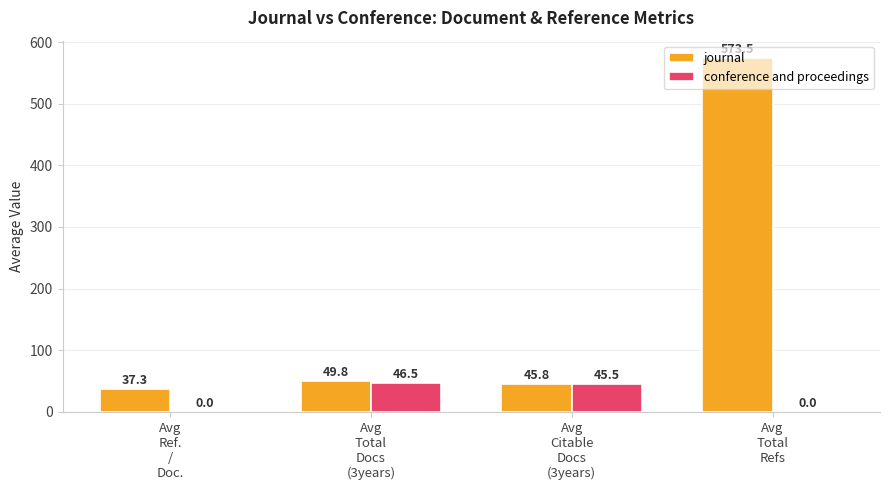

Are the bars grouped side by side (vs. stacked)?

Yes